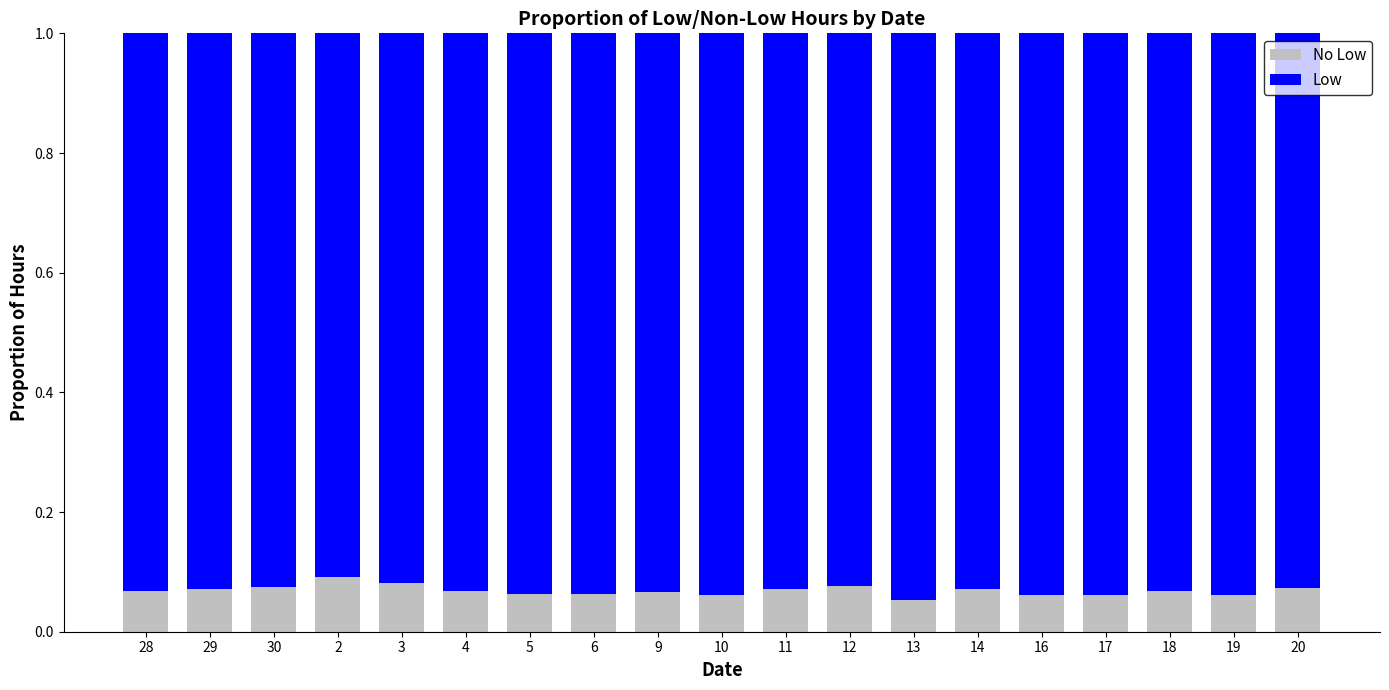

What is the total value across all series at 9?

1.0